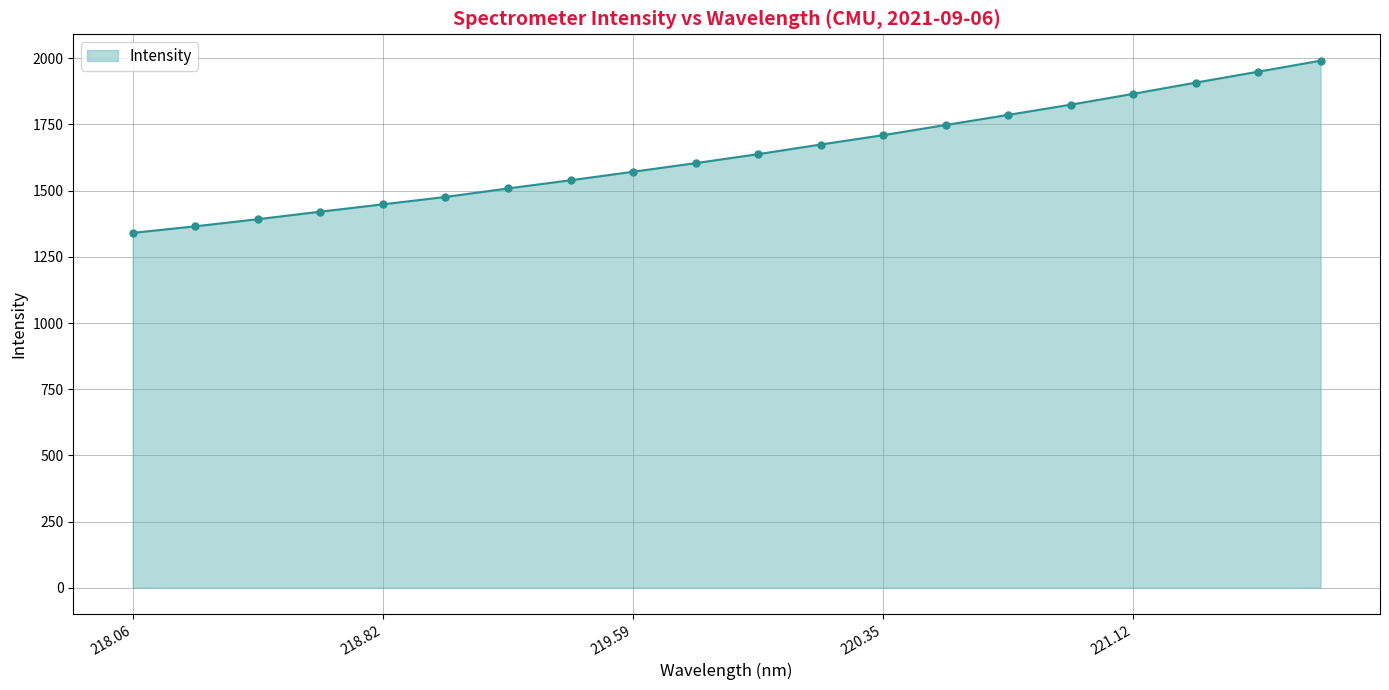

What is the value of the 1st point from the left?

1340.5